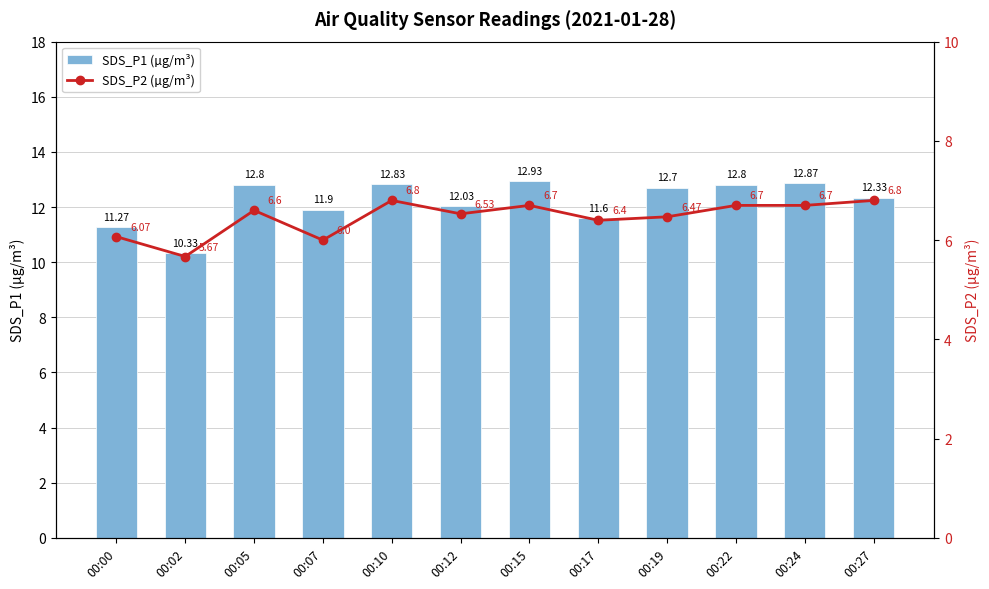

Rank the series at 00:24 from lowest to highest value.

SDS_P2 (µg/m³), SDS_P1 (µg/m³)